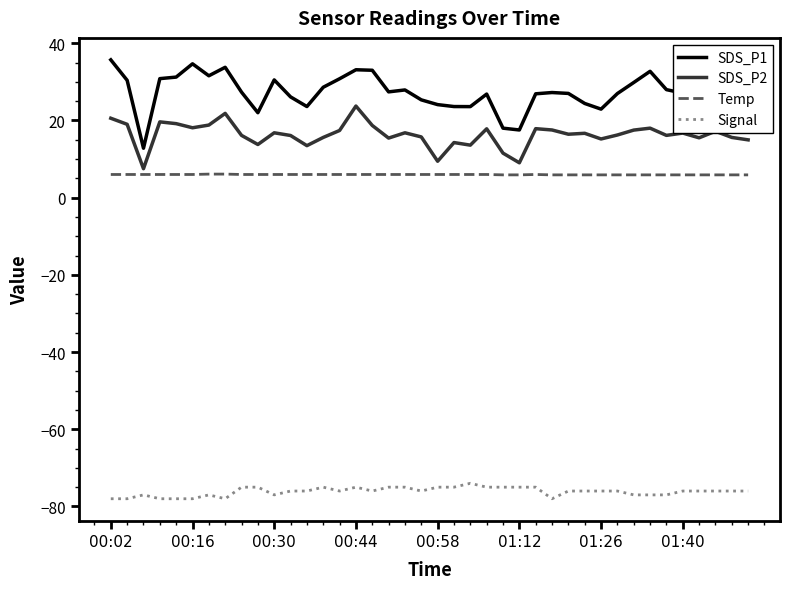

True or false: Temp and SDS_P1 intersect in this chart.

False